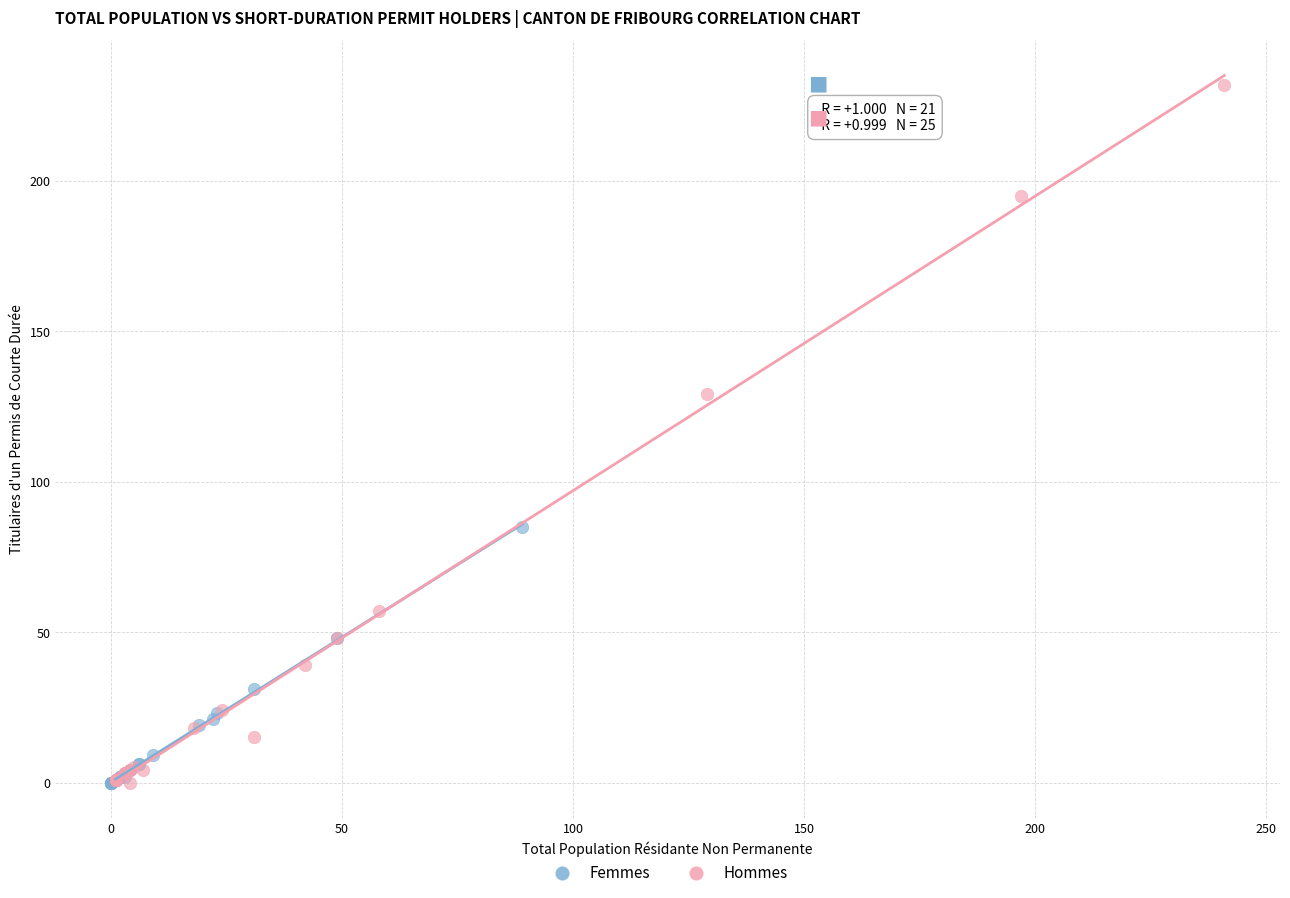

Which series has the widest spread of Y values?

Hommes